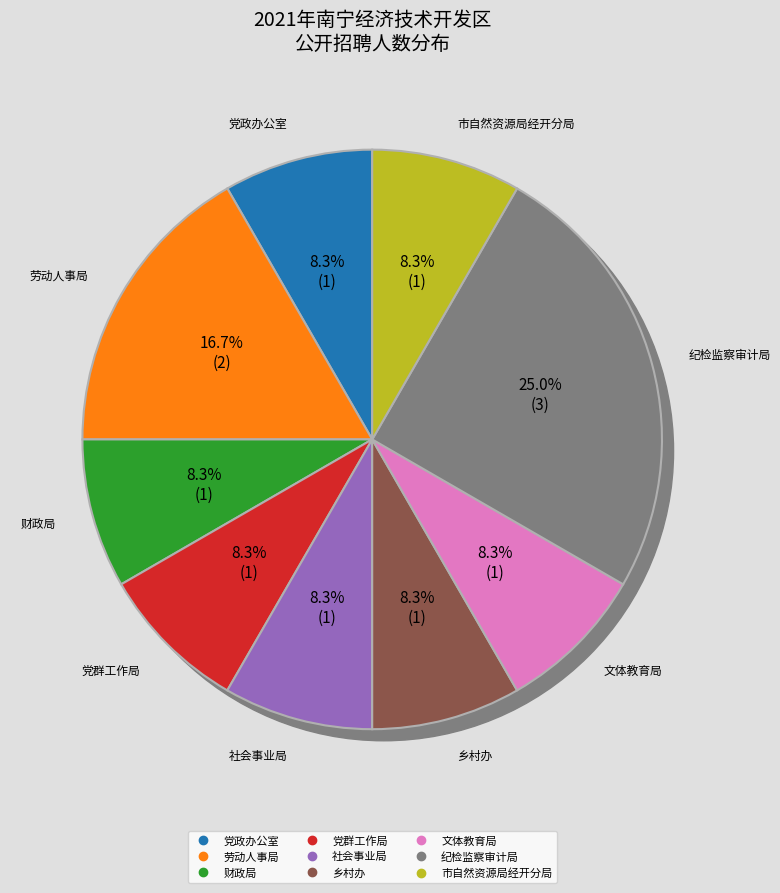

How much of the chart is everything except 市自然资源局经开分局?

91.7%